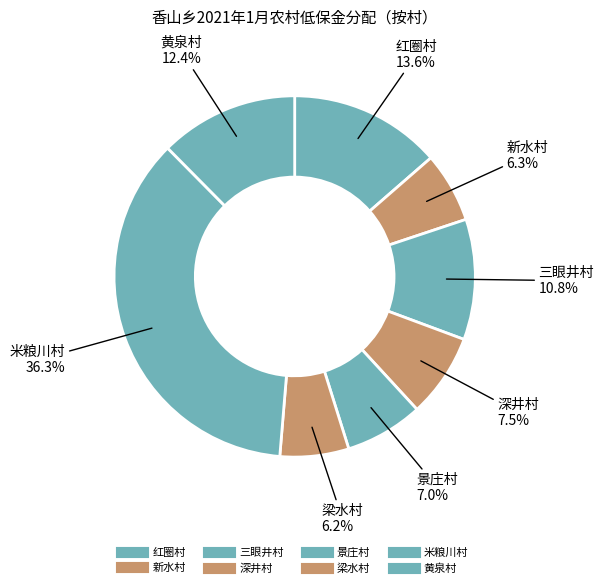

How many segments does this pie chart have?

8